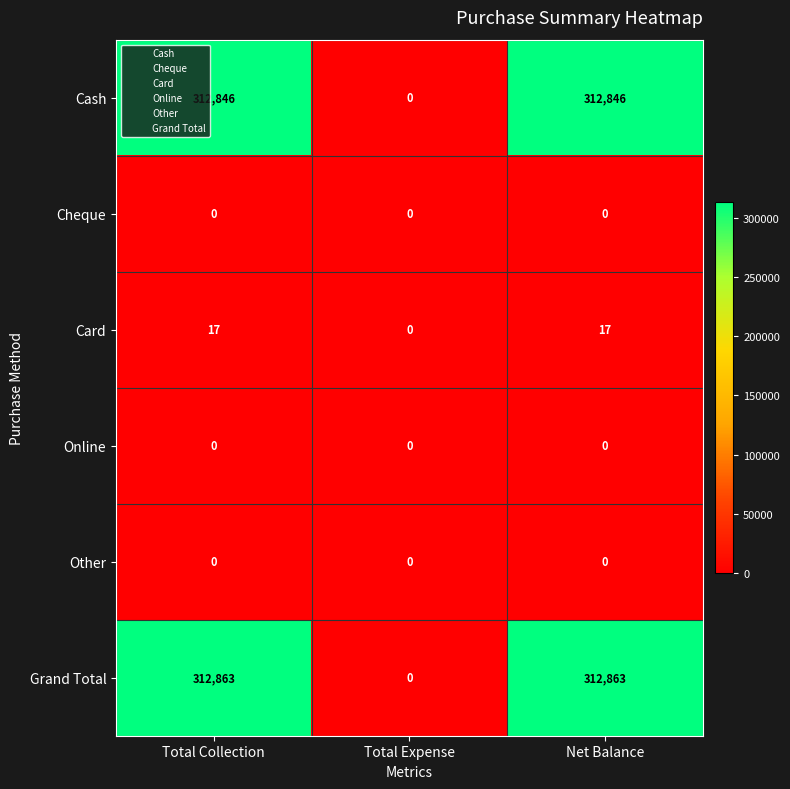

What is the difference between the highest and lowest values at Net Balance?

312863